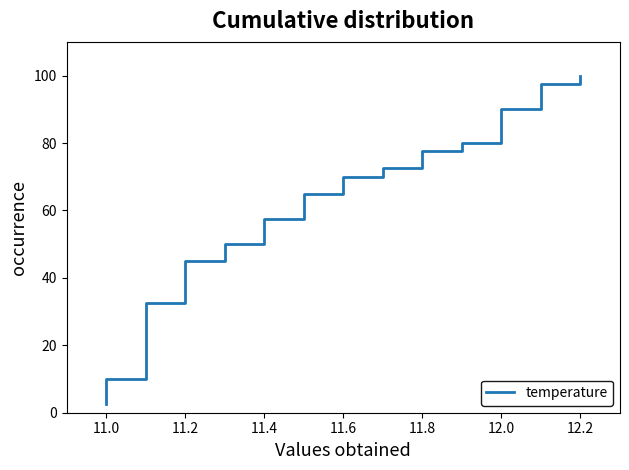

What is the value of the 37th point from the left?

92.5